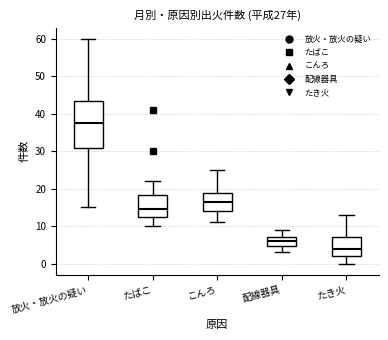

Comparing the boxes themselves (not the whiskers), which one is the tallest?

放火・放火の疑い